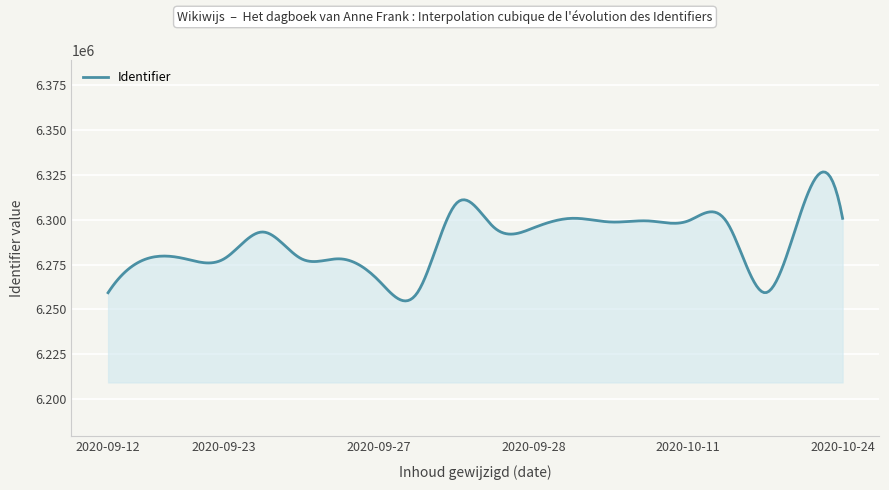

What is the difference between the maximum and minimum values?

71883.7